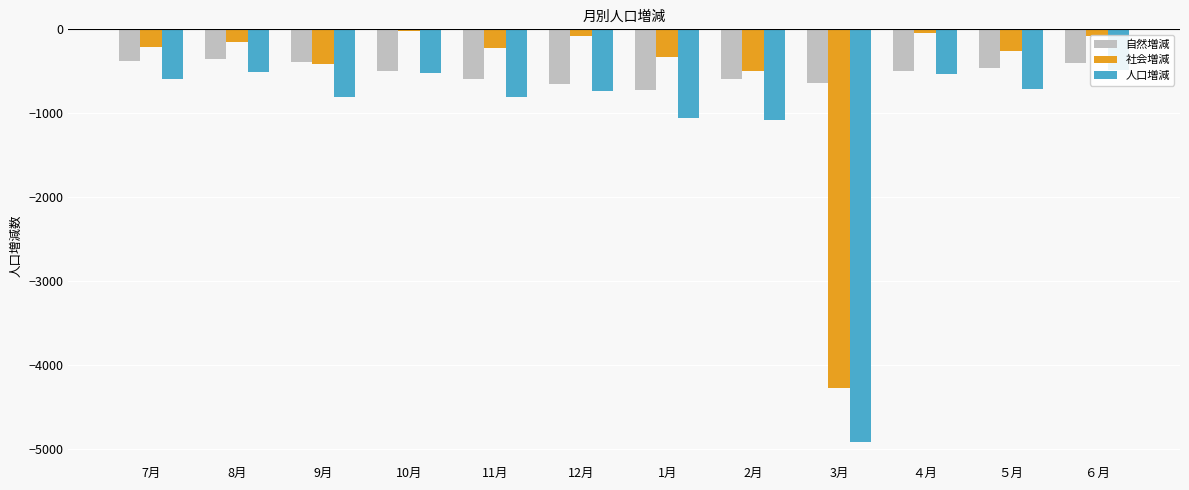

Which category has the highest value across all series?

10月